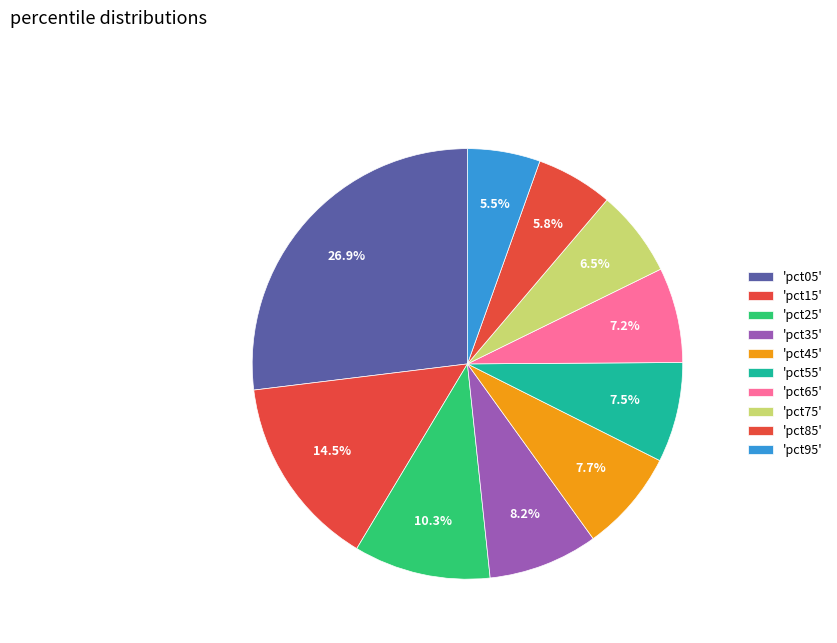

How many segments does this pie chart have?

10